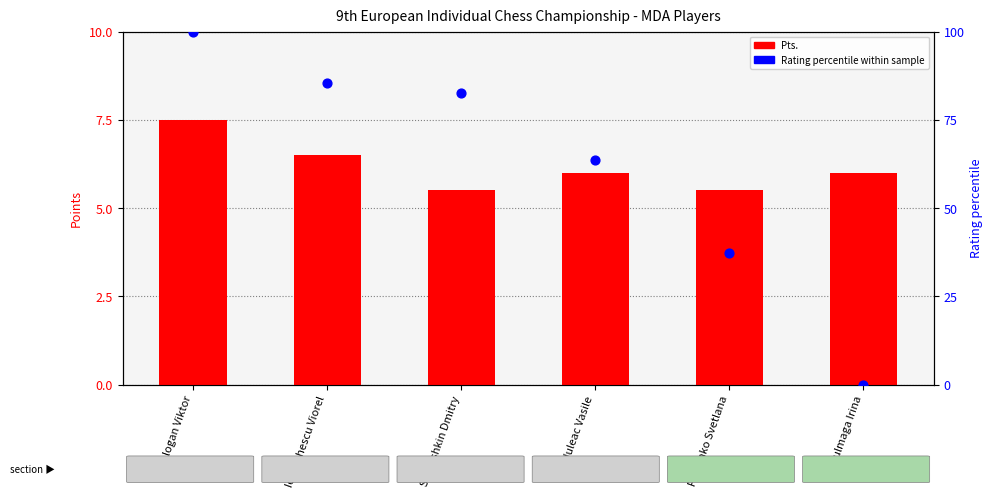

Which series reaches the minimum Y coordinate?

Rating percentile within sample